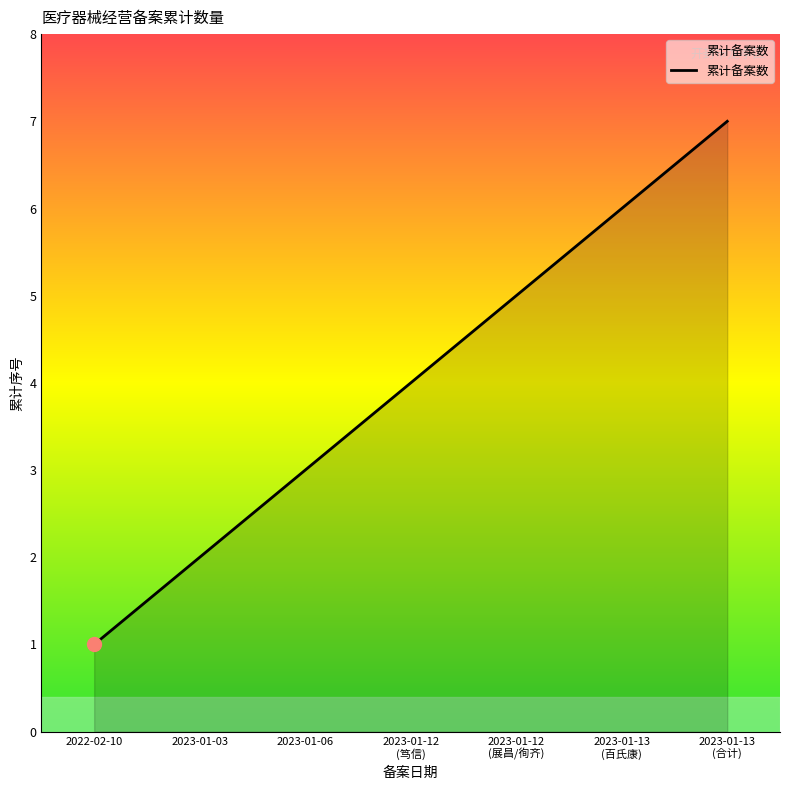

Reading right to left, list all the values displayed in this chart.

7	6	5	4	3	2	1